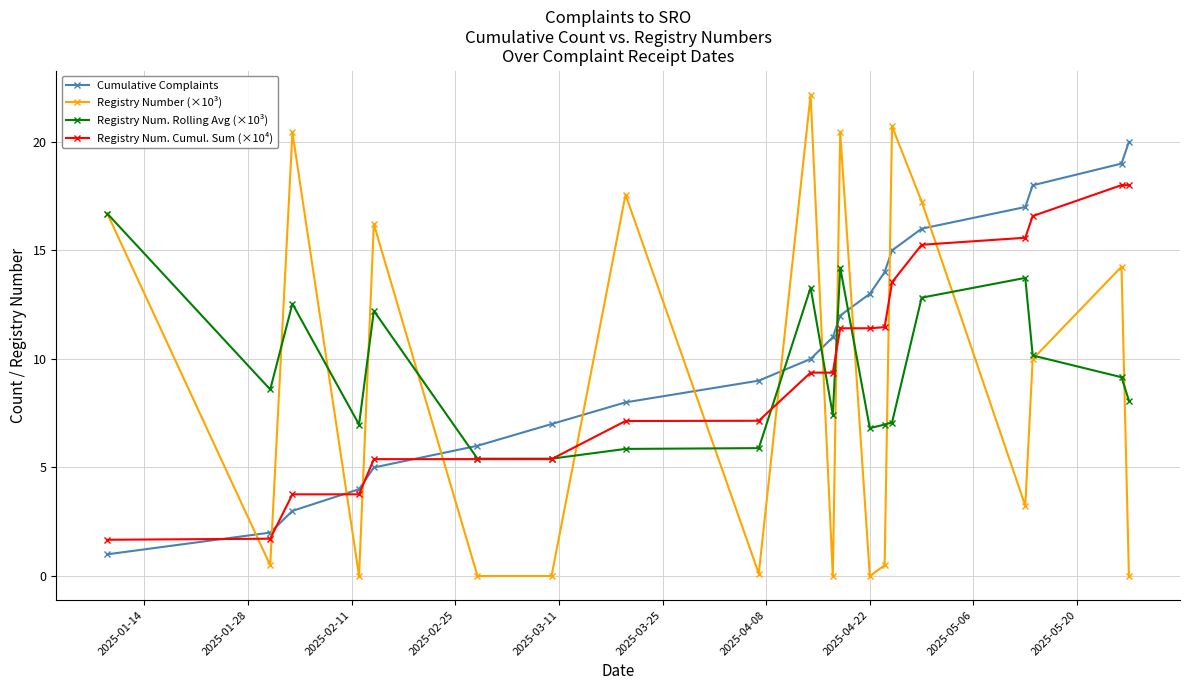

How many values in the Registry Num. Cumul. Sum (×10⁴) series exceed 9?

11